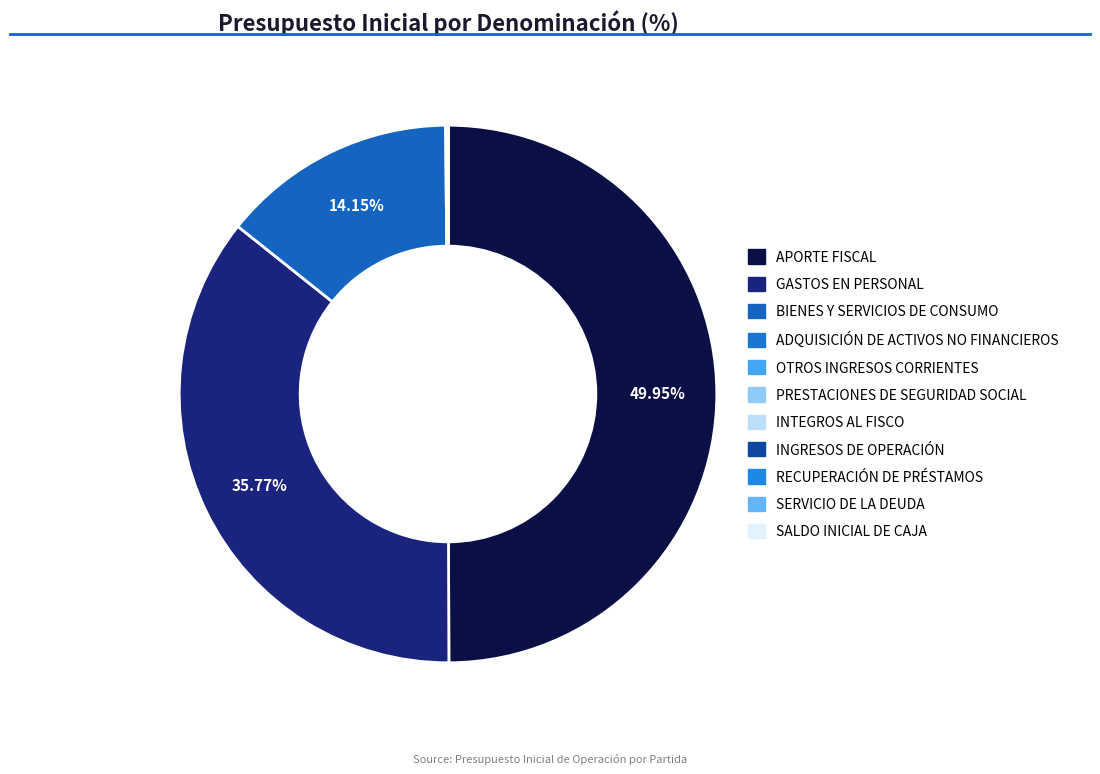

How many segments does this pie chart have?

11